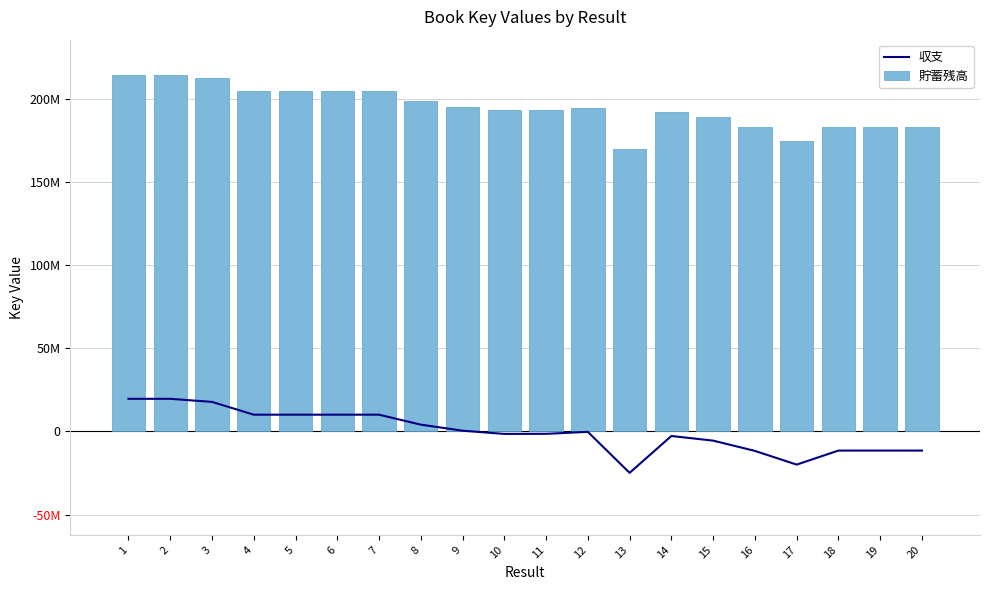

How many data points in 収支 are less than 0?

11